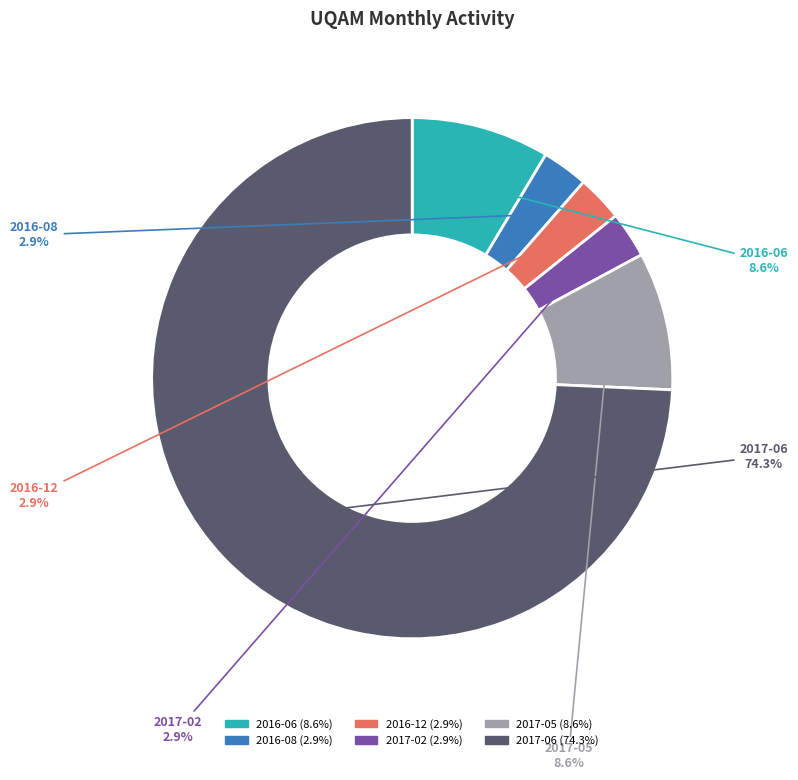

How many segments does this pie chart have?

6